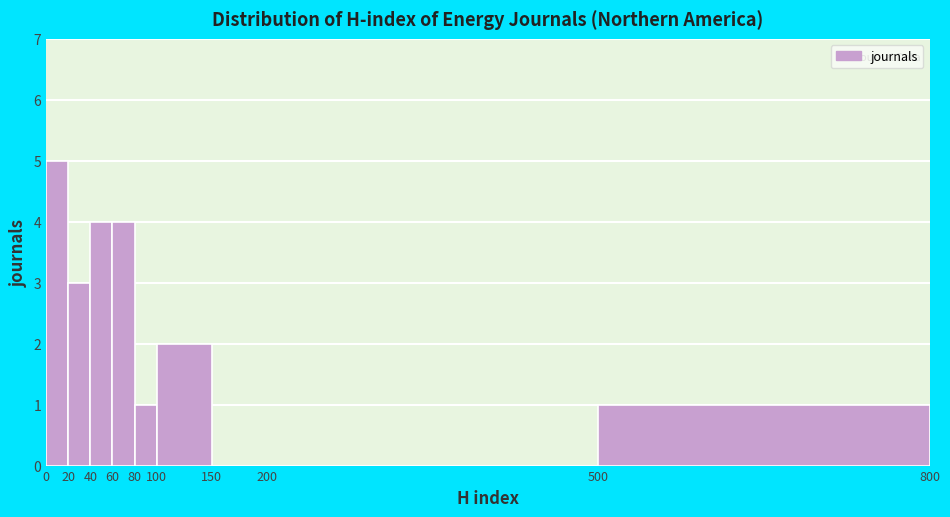

Reading left to right, list every bar in this chart as the range it spans on the x-axis followed by its height. The values are not printed on the chart, so give them approximately, as read against the axis.

0 to 20: 5
20 to 40: 3
40 to 60: 4
60 to 80: 4
80 to 100: 1
100 to 150: 2
150 to 200: 0
200 to 500: 0
500 to 800: 1